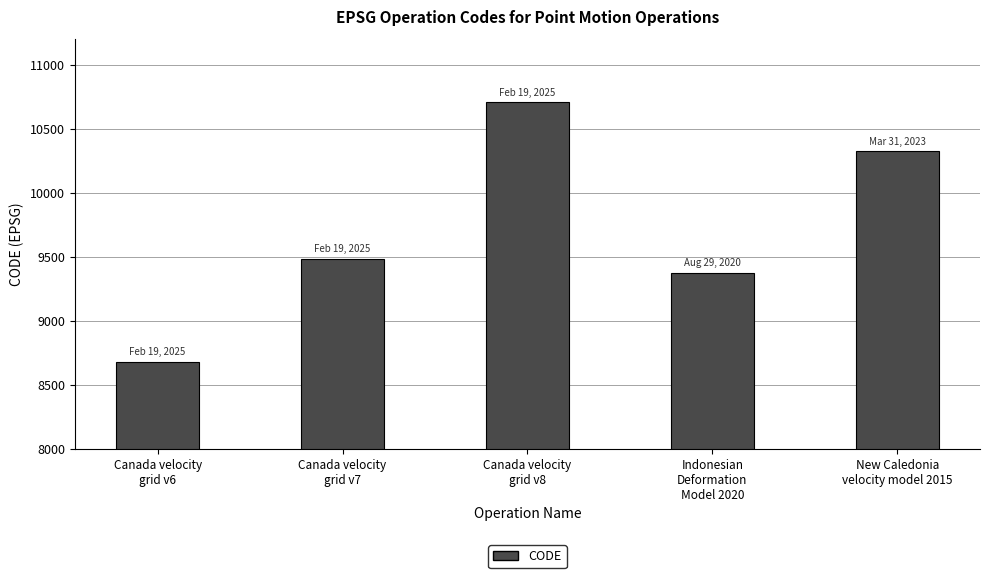

How many values are below 9483?

2